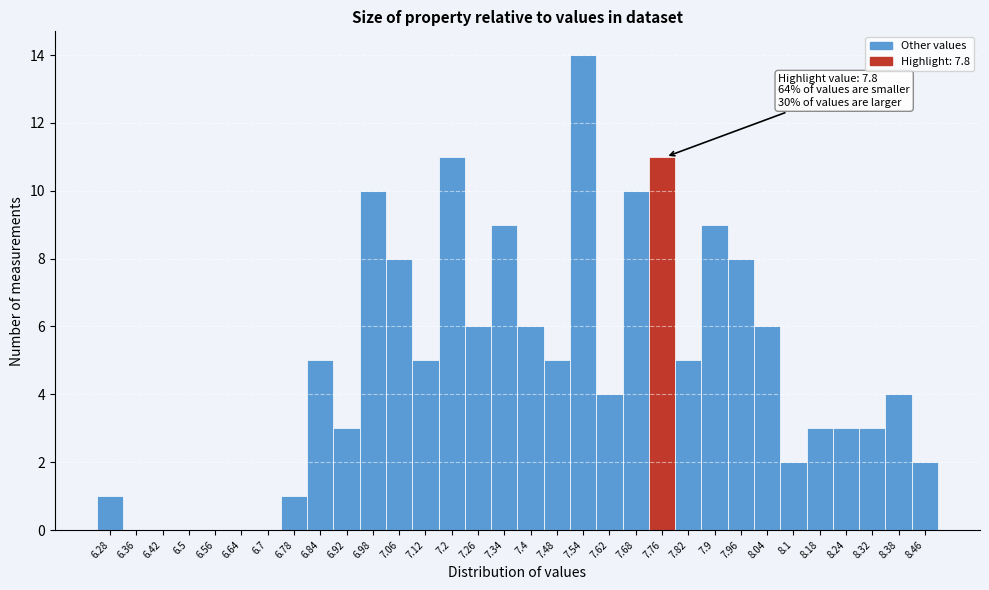

What is the greatest value displayed?

14